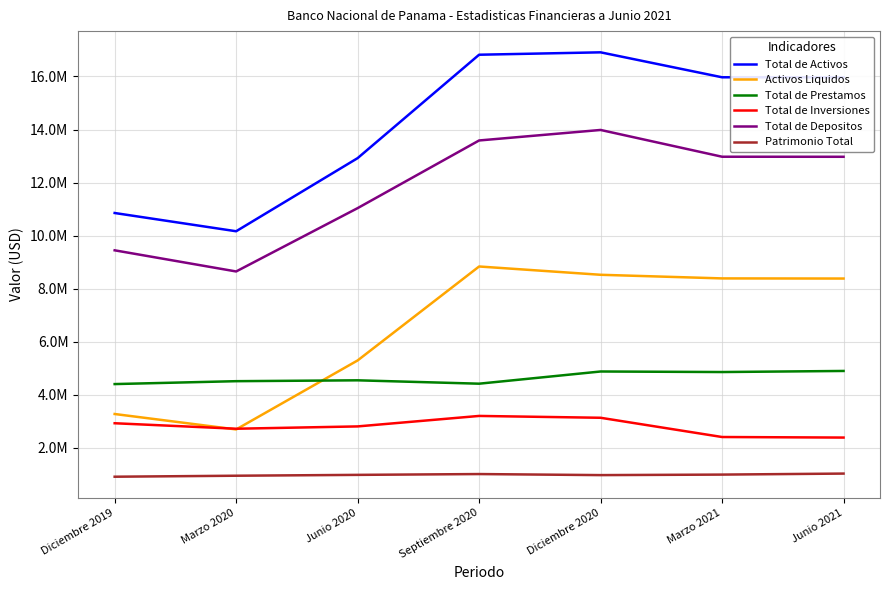

Which has a higher value, Diciembre 2020 or Septiembre 2020?

Diciembre 2020